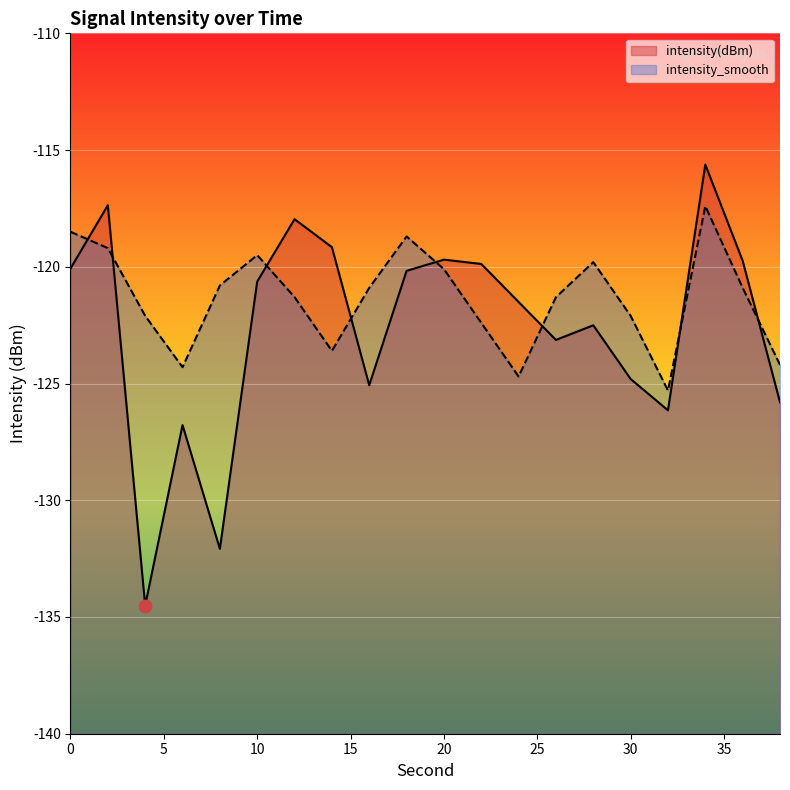

Which series has the largest total across all categories?

intensity_smooth line